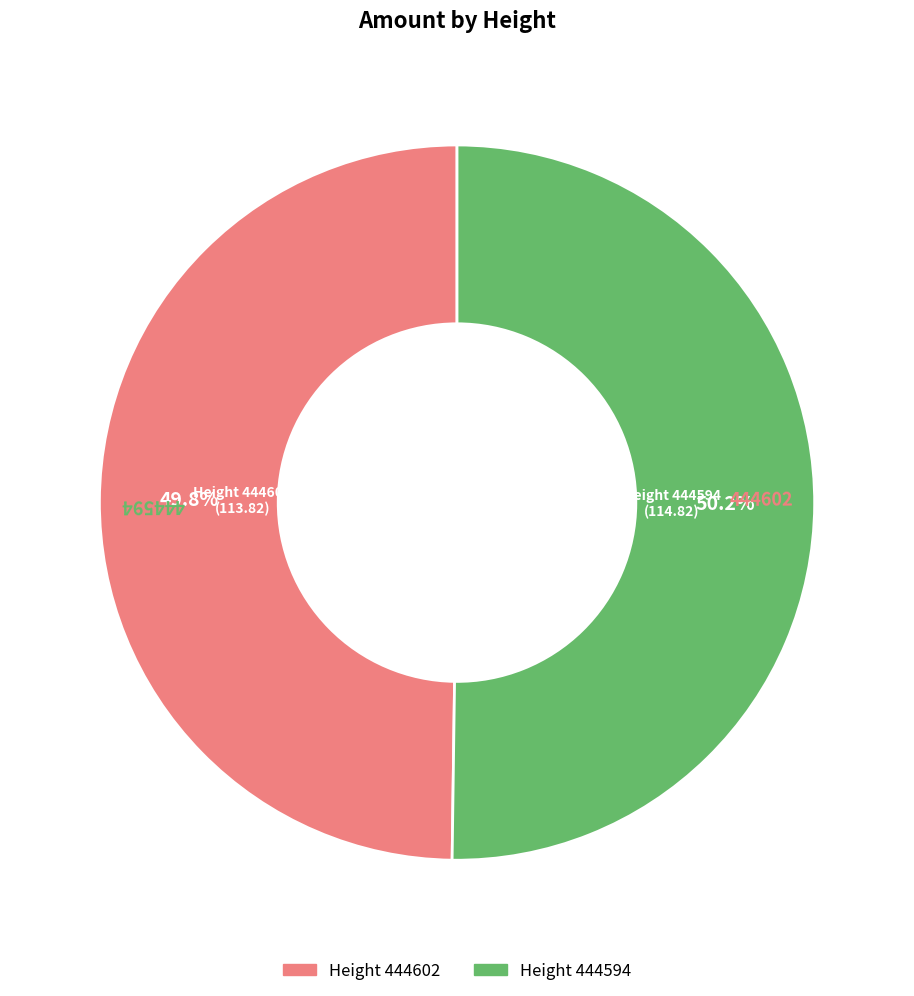

Count the number of slices in the pie.

2